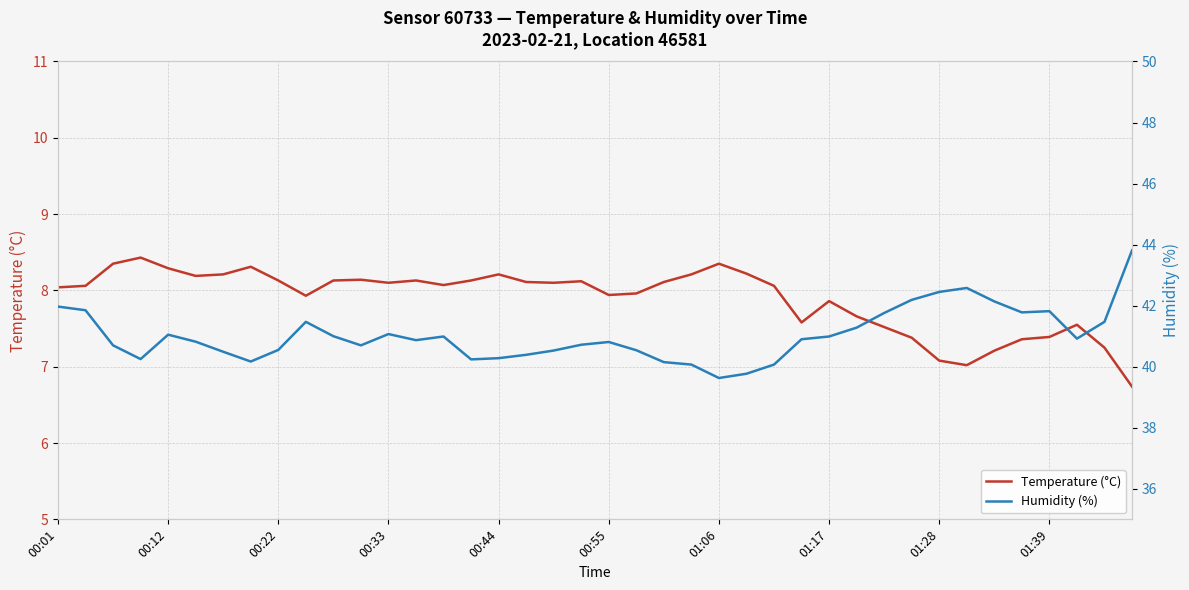

Does the chart display data point markers on the line(s)?

No